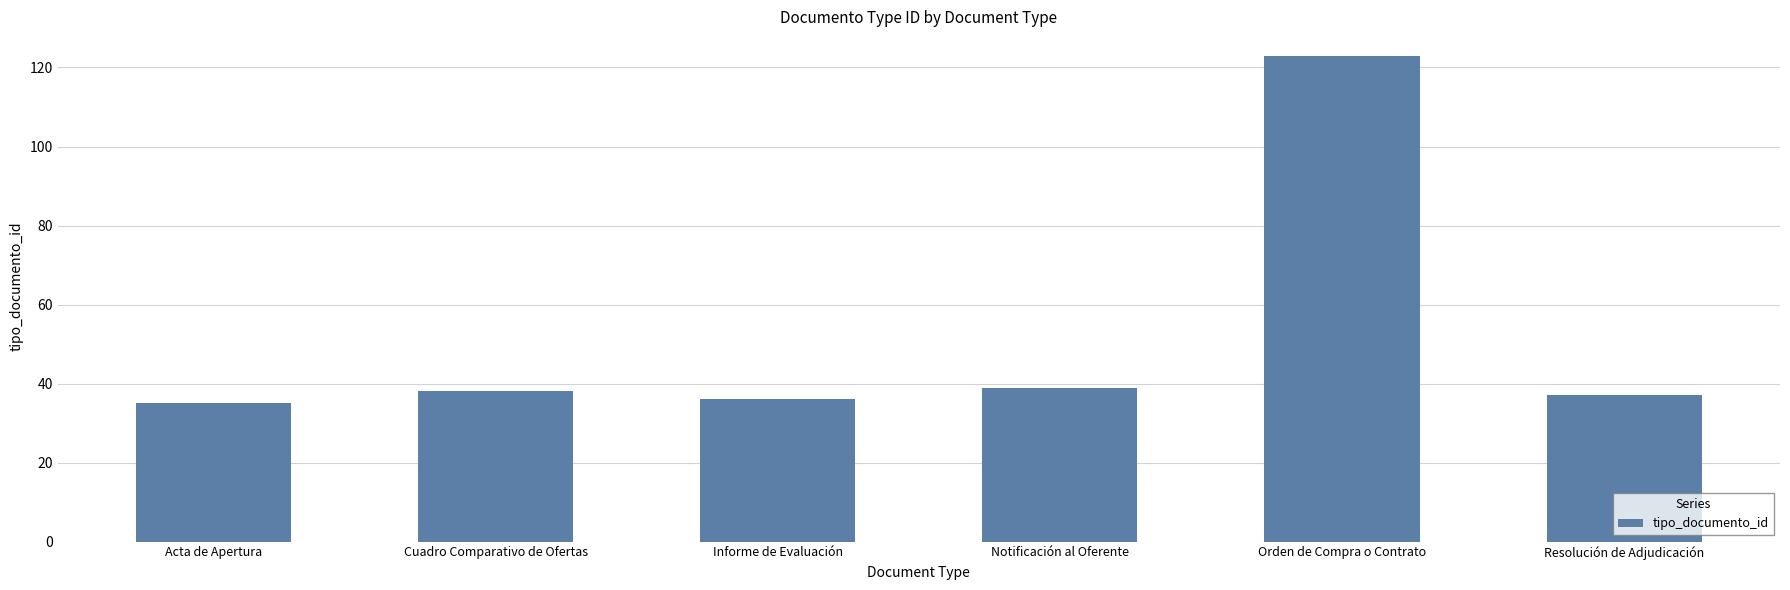

What position from the left is Orden de Compra o Contrato?

5